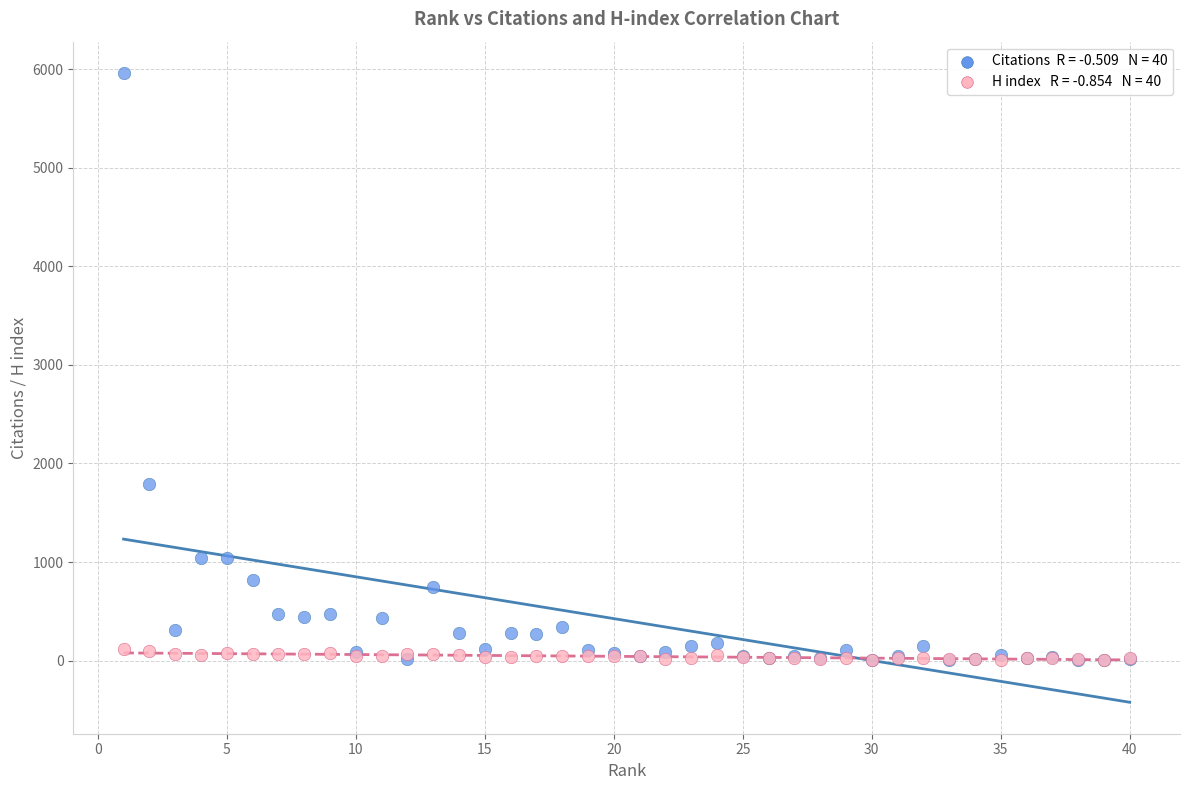

Across all series, what Y value is closest to 2982?

1791